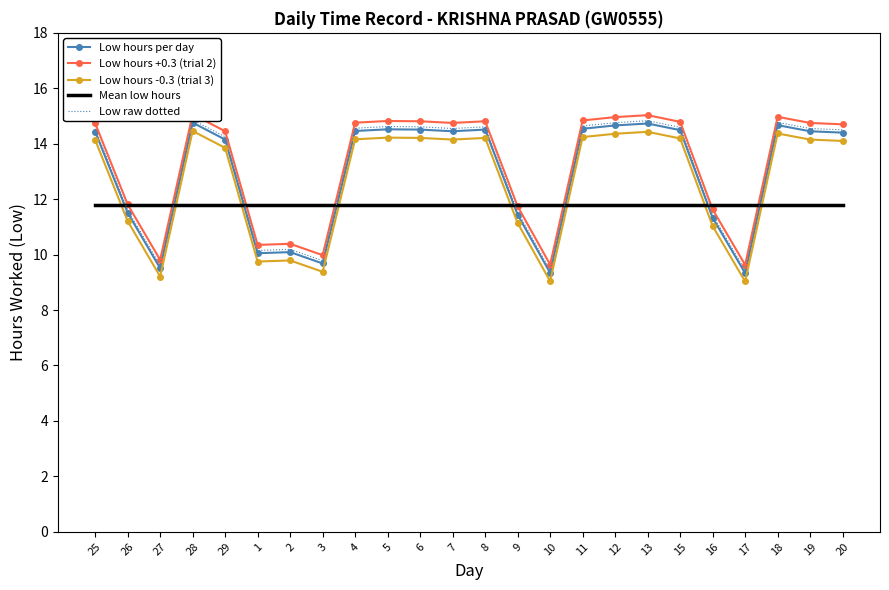

Reading right to left, what are all the values shown in this chart?

Low hours per day: 20=14.4	19=14.4	18=14.7	17=9.3	16=11.3	15=14.5	13=14.7	12=14.7	11=14.5	10=9.3	9=11.4	8=14.5	7=14.4	6=14.5	5=14.5	4=14.5	3=9.7	2=10.1	1=10.1	29=14.2	28=14.8	27=9.5	26=11.5	25=14.4
Low hours +0.3 (trial 2): 20=14.7	19=14.8	18=15.0	17=9.6	16=11.6	15=14.8	13=15.0	12=15.0	11=14.8	10=9.6	9=11.7	8=14.8	7=14.8	6=14.8	5=14.8	4=14.8	3=10.0	2=10.4	1=10.4	29=14.5	28=15.1	27=9.8	26=11.8	25=14.7
Low hours -0.3 (trial 3): 20=14.1	19=14.1	18=14.4	17=9.0	16=11.0	15=14.2	13=14.4	12=14.4	11=14.2	10=9.0	9=11.1	8=14.2	7=14.1	6=14.2	5=14.2	4=14.2	3=9.4	2=9.8	1=9.8	29=13.8	28=14.5	27=9.2	26=11.2	25=14.1
Mean low hours: 20=11.8	19=11.8	18=11.8	17=11.8	16=11.8	15=11.8	13=11.8	12=11.8	11=11.8	10=11.8	9=11.8	8=11.8	7=11.8	6=11.8	5=11.8	4=11.8	3=11.8	2=11.8	1=11.8	29=11.8	28=11.8	27=11.8	26=11.8	25=11.8
Low raw dotted: 20=14.5	19=14.5	18=14.8	17=9.4	16=11.4	15=14.6	13=14.8	12=14.8	11=14.6	10=9.4	9=11.5	8=14.6	7=14.5	6=14.6	5=14.6	4=14.6	3=9.8	2=10.2	1=10.2	29=14.2	28=14.9	27=9.6	26=11.6	25=14.5